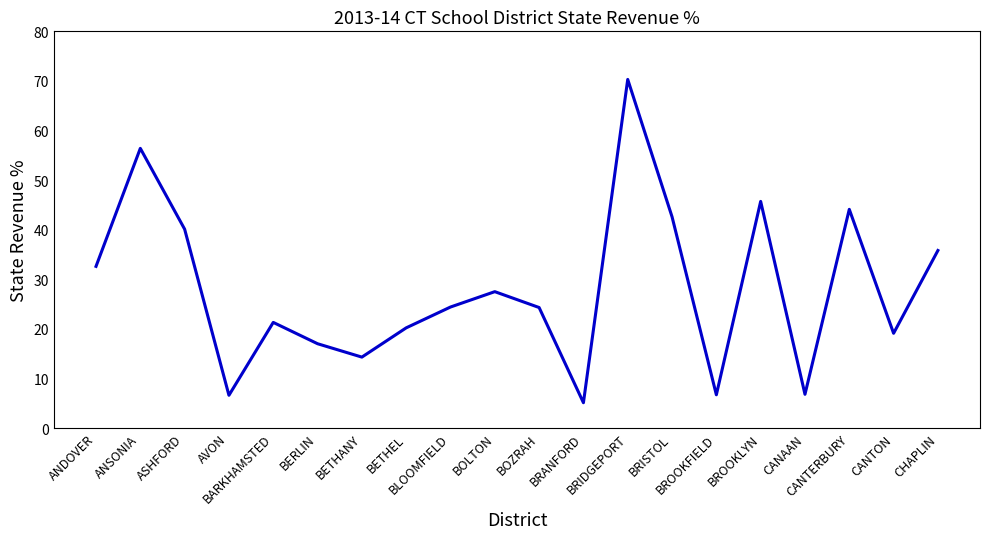

Is it true that the value at CANTERBURY is 30.9?

False